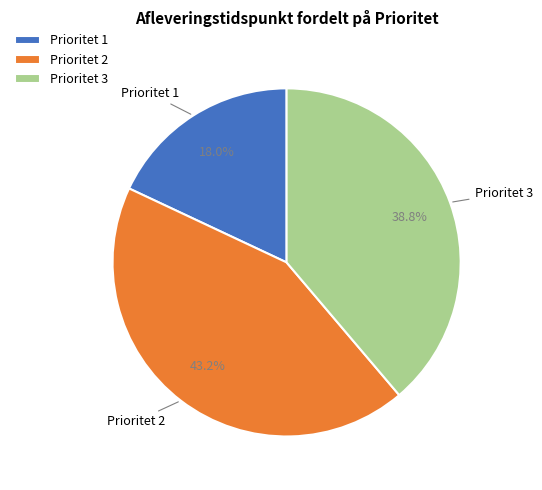

Which has a higher value, Prioritet 1 or Prioritet 3?

Prioritet 3